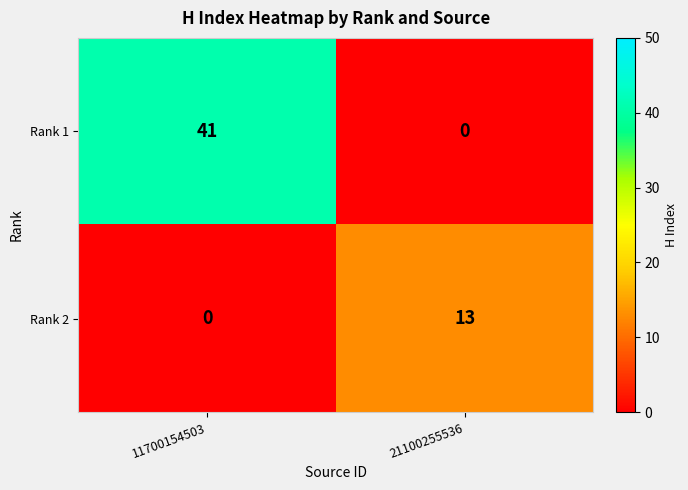

What is the difference between the maximum and minimum values in the Rank 2 series?

13